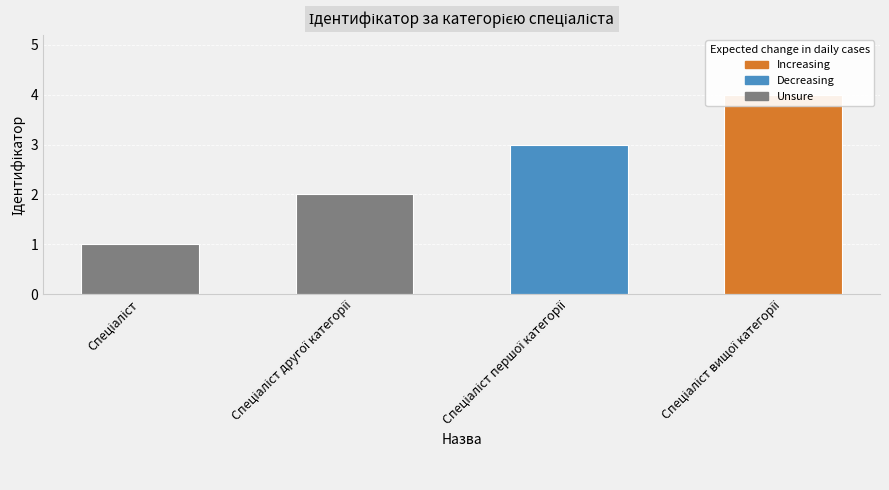

How many data points are above 3?

1